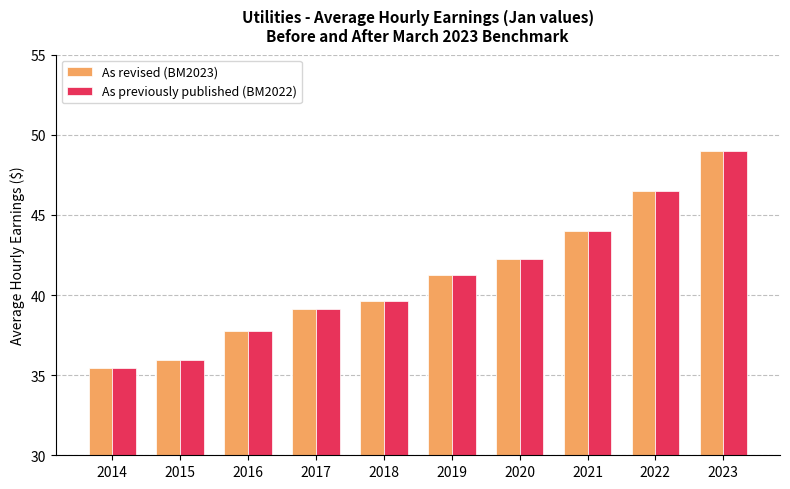

How many values in the As revised (BM2023) series exceed 41?

5